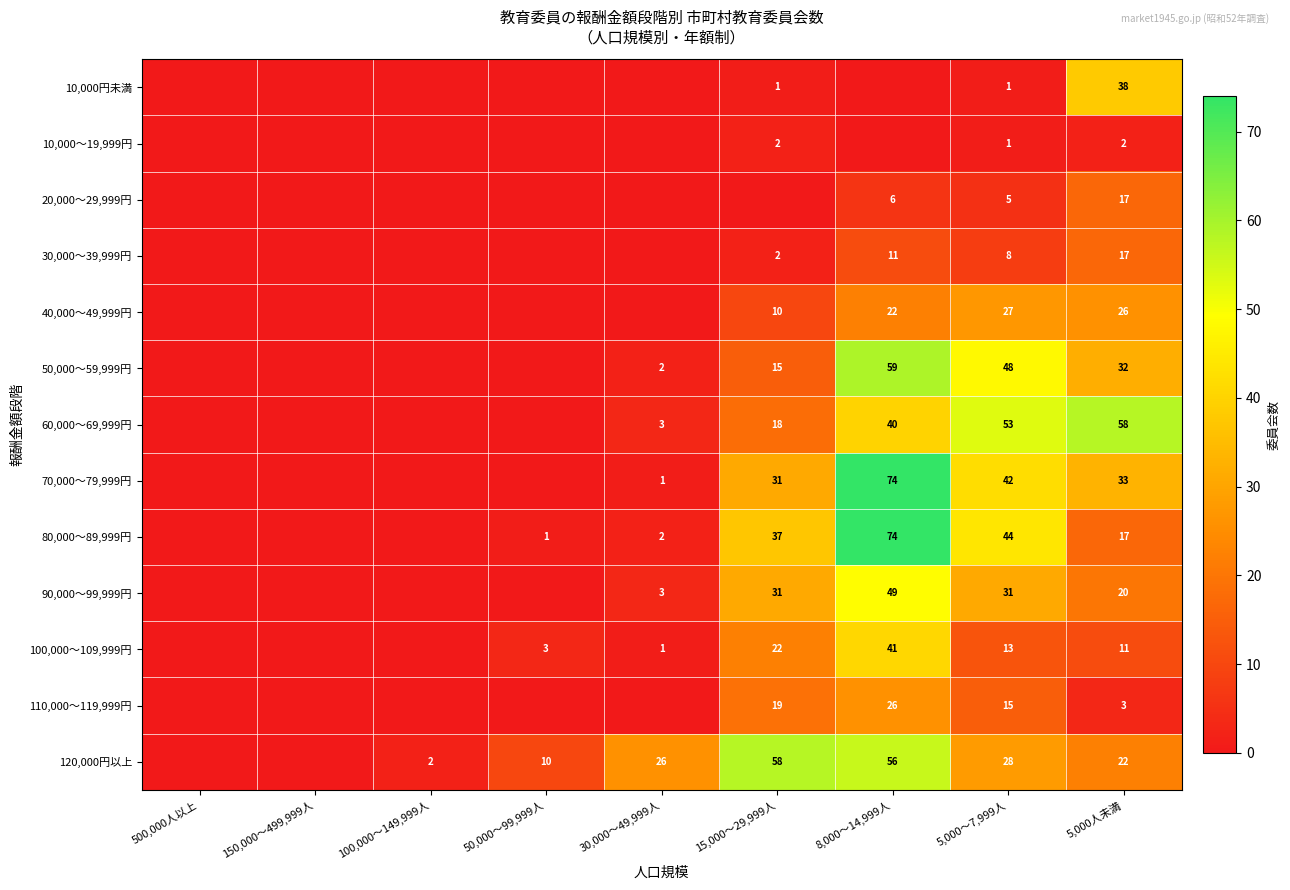

Is the value of 110,000～119,999円 at 5,000～7,999人 greater than the value of 10,000円未満 at 15,000～29,999人?

Yes